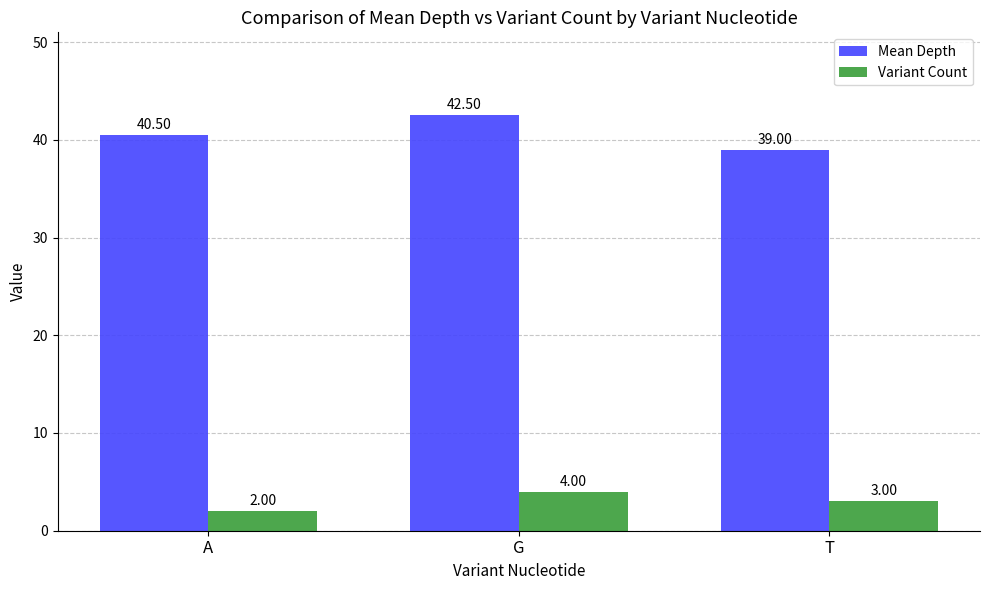

Which series has the largest total across all categories?

Mean Depth